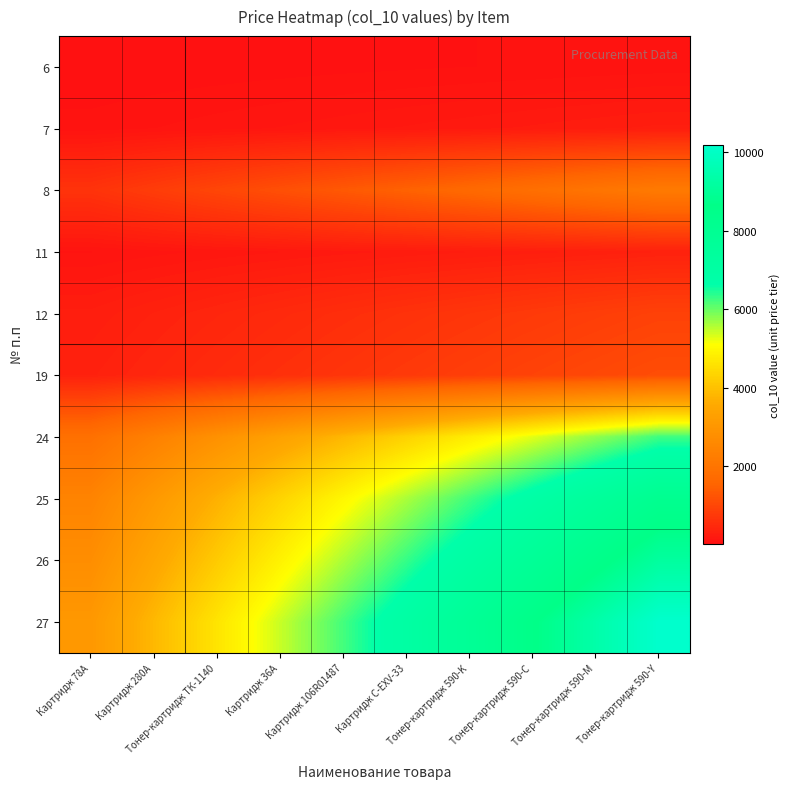

What is the smallest value displayed?

25.1